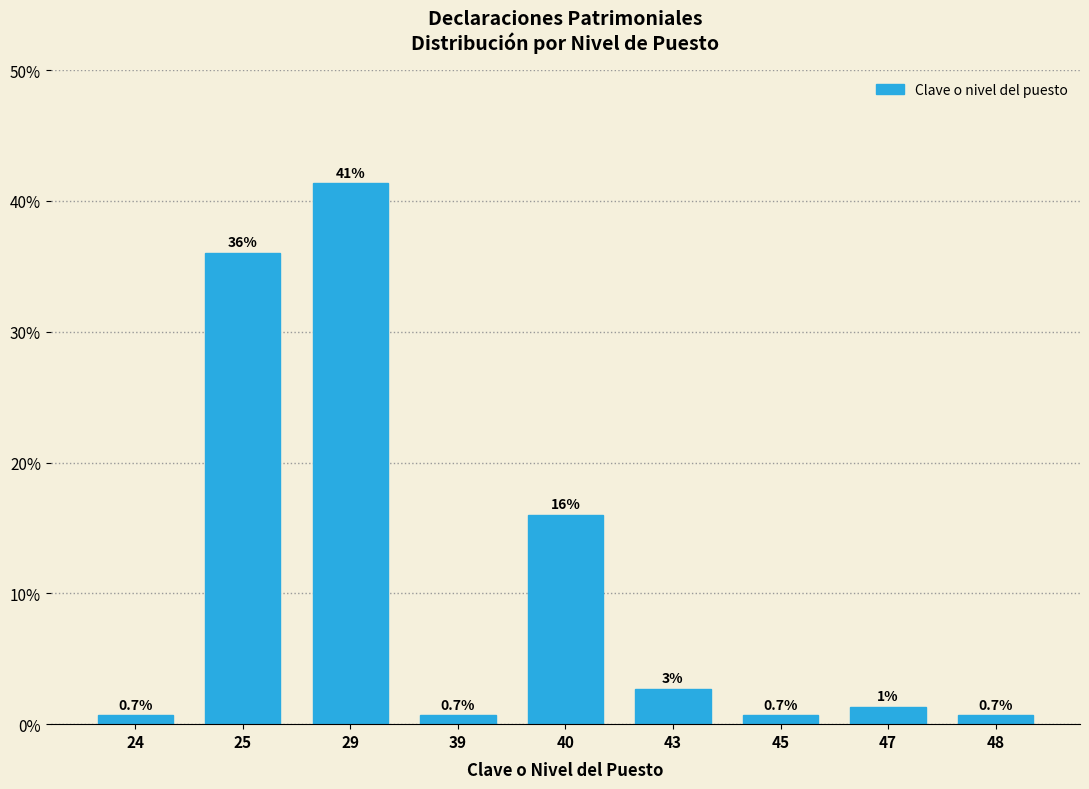

Where is the data nearest to the value 21?

40